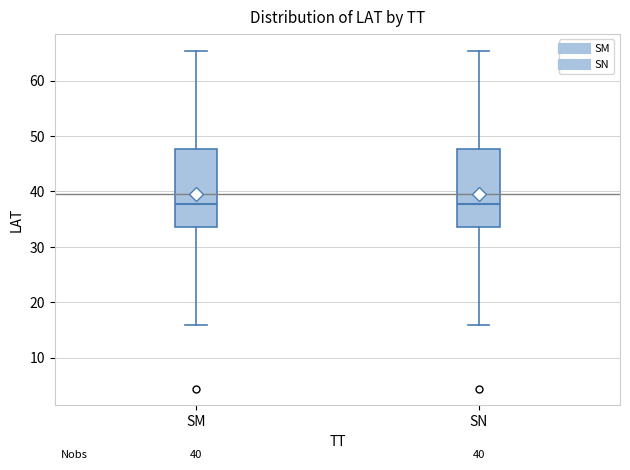

Reading left to right, transcribe this box plot: for each box, give where its median line is, the range the box spans, and where its two whiskers end, as read against the y-axis. The values are not printed on the chart, so give them approximately, as read against the axis.

SM: median 38, box 34 to 48, whiskers 16 to 65
SN: median 38, box 34 to 48, whiskers 16 to 65